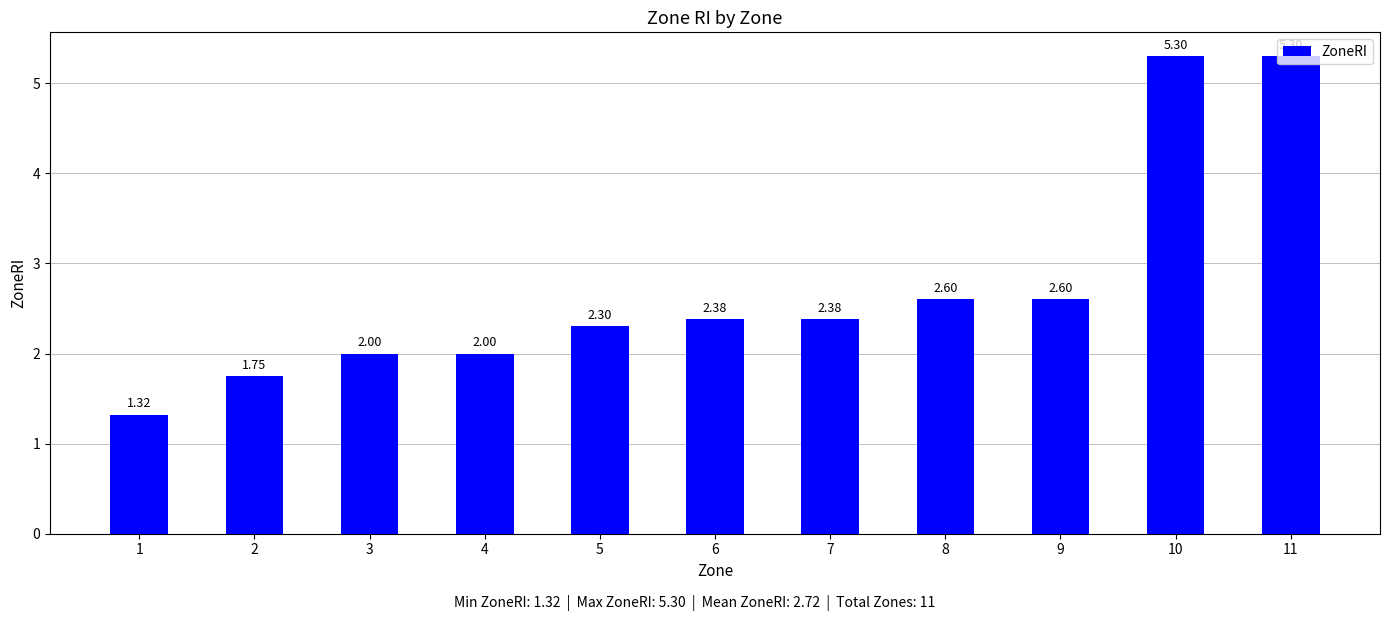

What is the change in value from 4 to 7?

+0.4